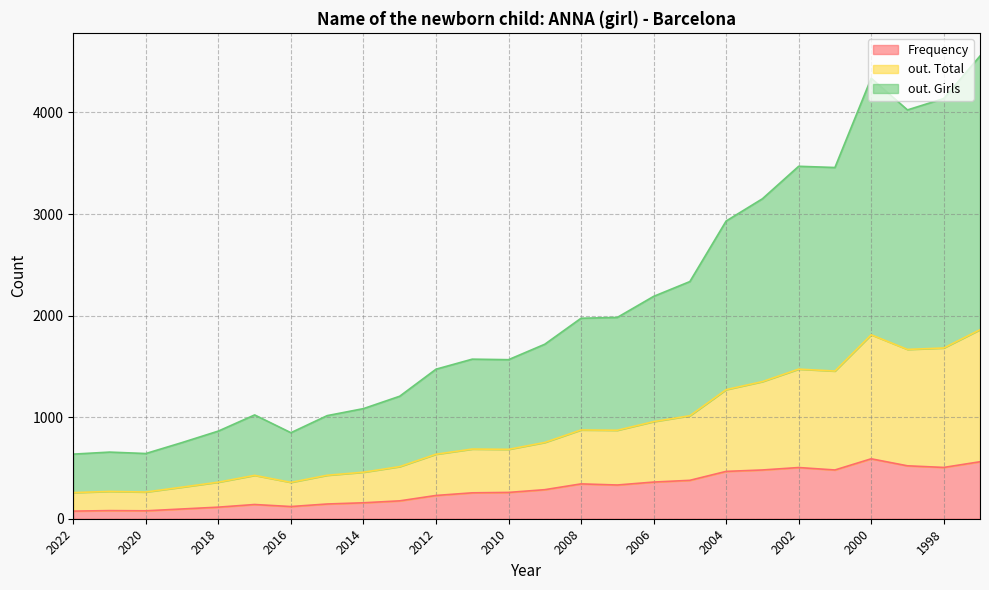

Between 2015 and 2010, which series saw the biggest shift?

out. Total